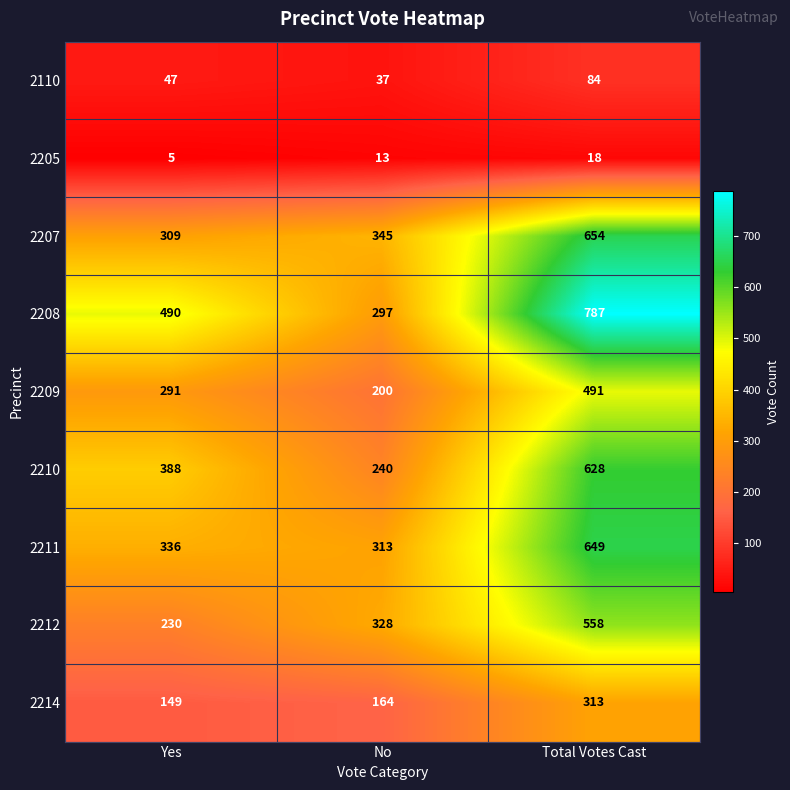

Reading left to right, list all the values displayed in this chart.

2110: 47	37	84
2205: 5	13	18
2207: 309	345	654
2208: 490	297	787
2209: 291	200	491
2210: 388	240	628
2211: 336	313	649
2212: 230	328	558
2214: 149	164	313